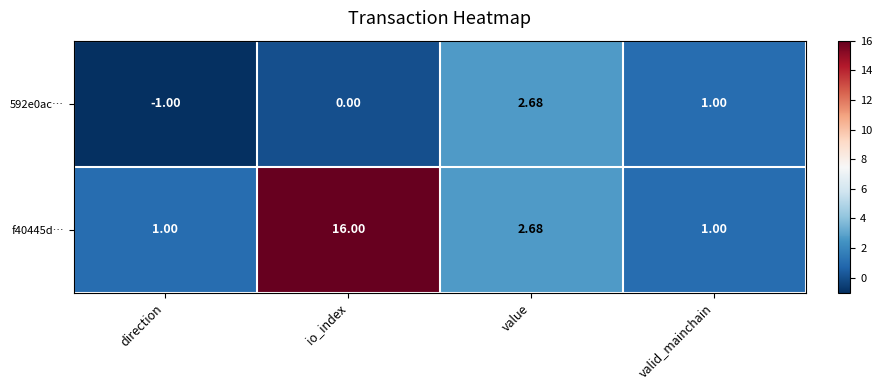

What is the minimum value shown in the chart?

-1.0